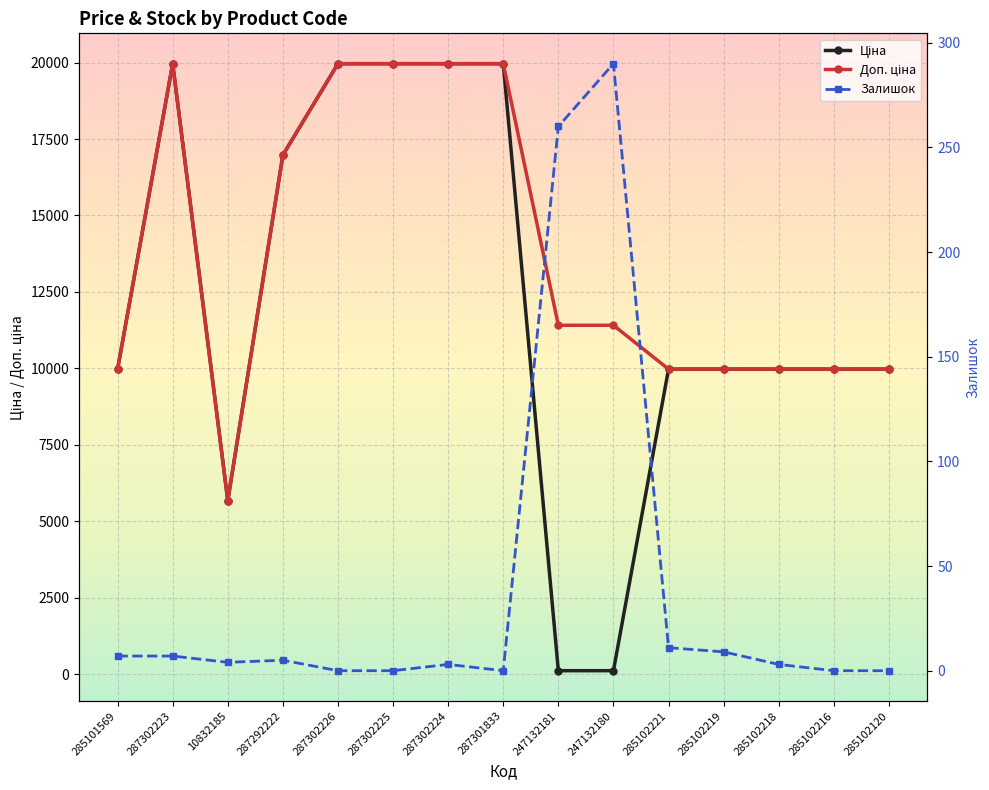

The value of Залишок at 285102218 is 3.0. True or false?

True